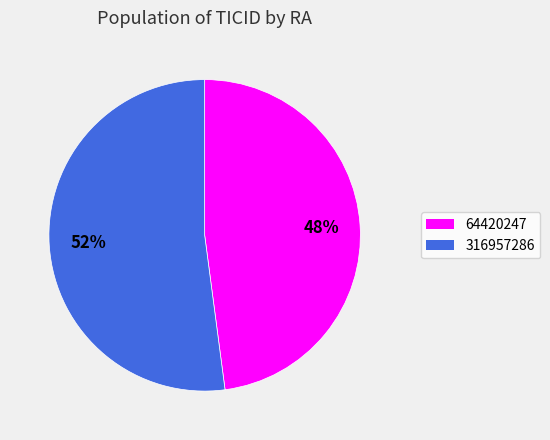

Which slice represents more than half of the pie?

316957286